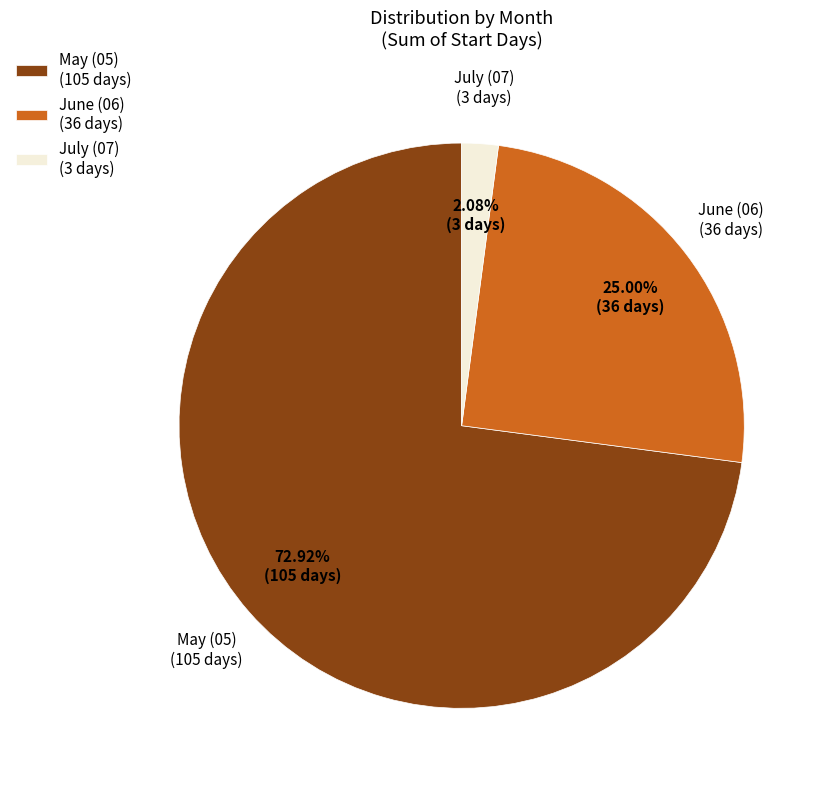

What is the smallest slice in the pie chart?

July (07) (3 days)